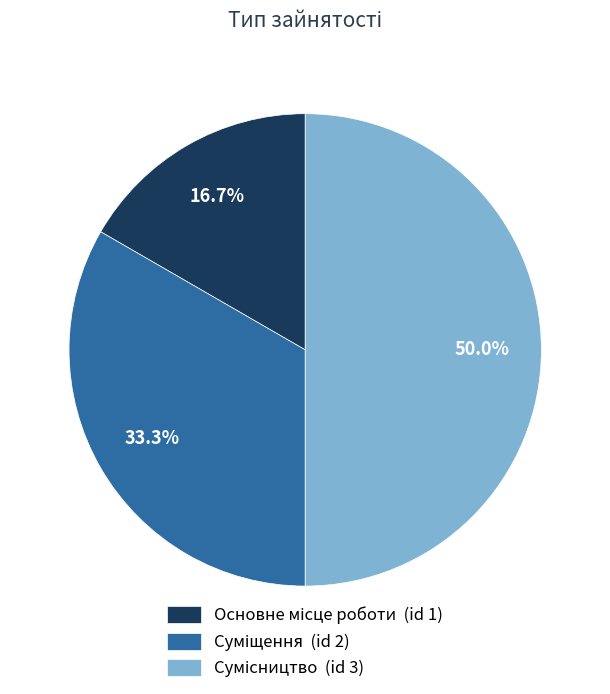

To the nearest percent, what is the combined percentage of Основне місце роботи and Сумісництво?

67%